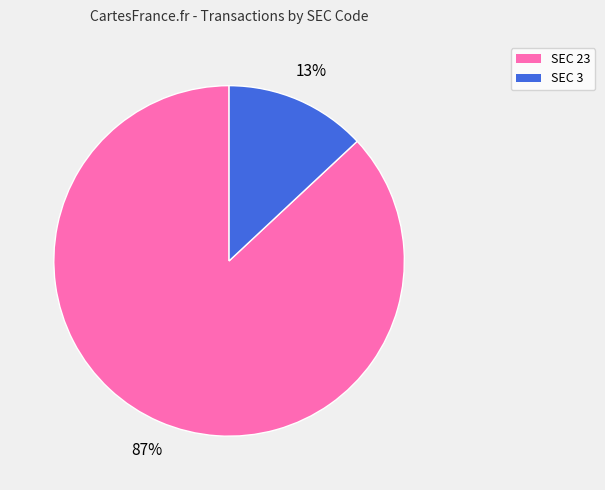

Does any single category account for the majority?

Yes